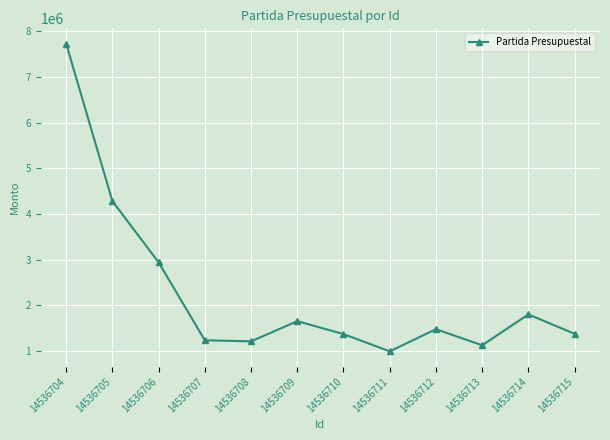

How many interior local valleys (lower than both neighbors) does the data have?

3